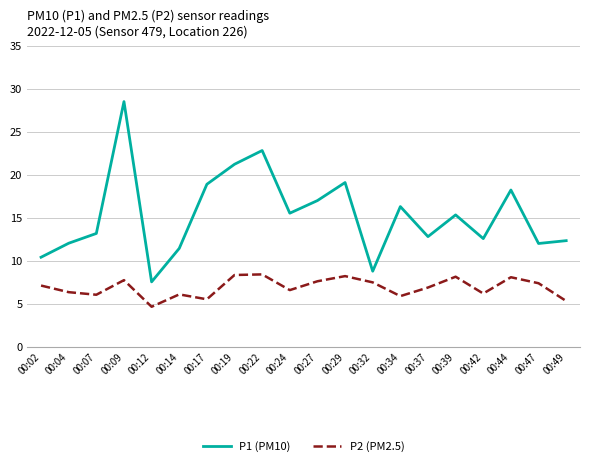

What is the difference between the highest and lowest values at 00:14?

5.4